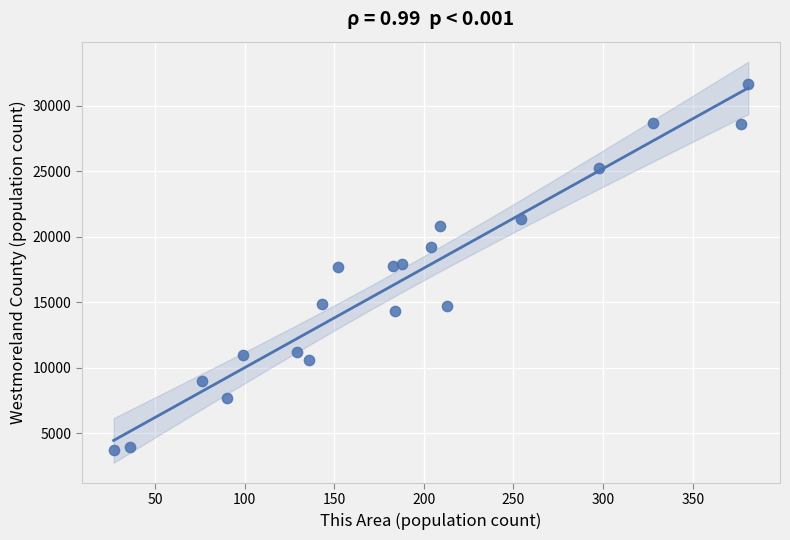

What is the range of Y values (max minus min)?

27978